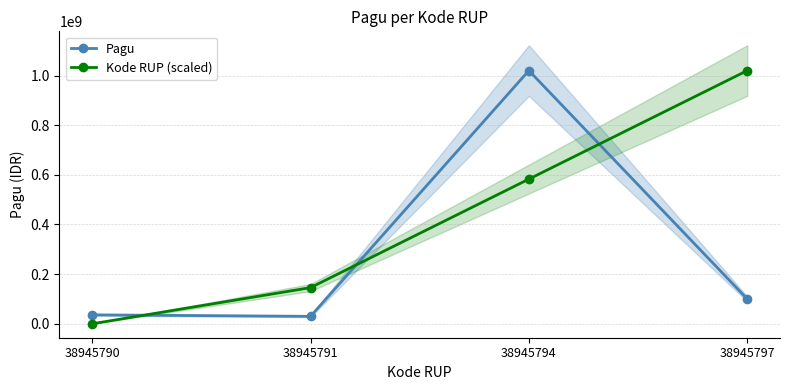

True or false: Pagu and Kode RUP (scaled) cross at least once.

True